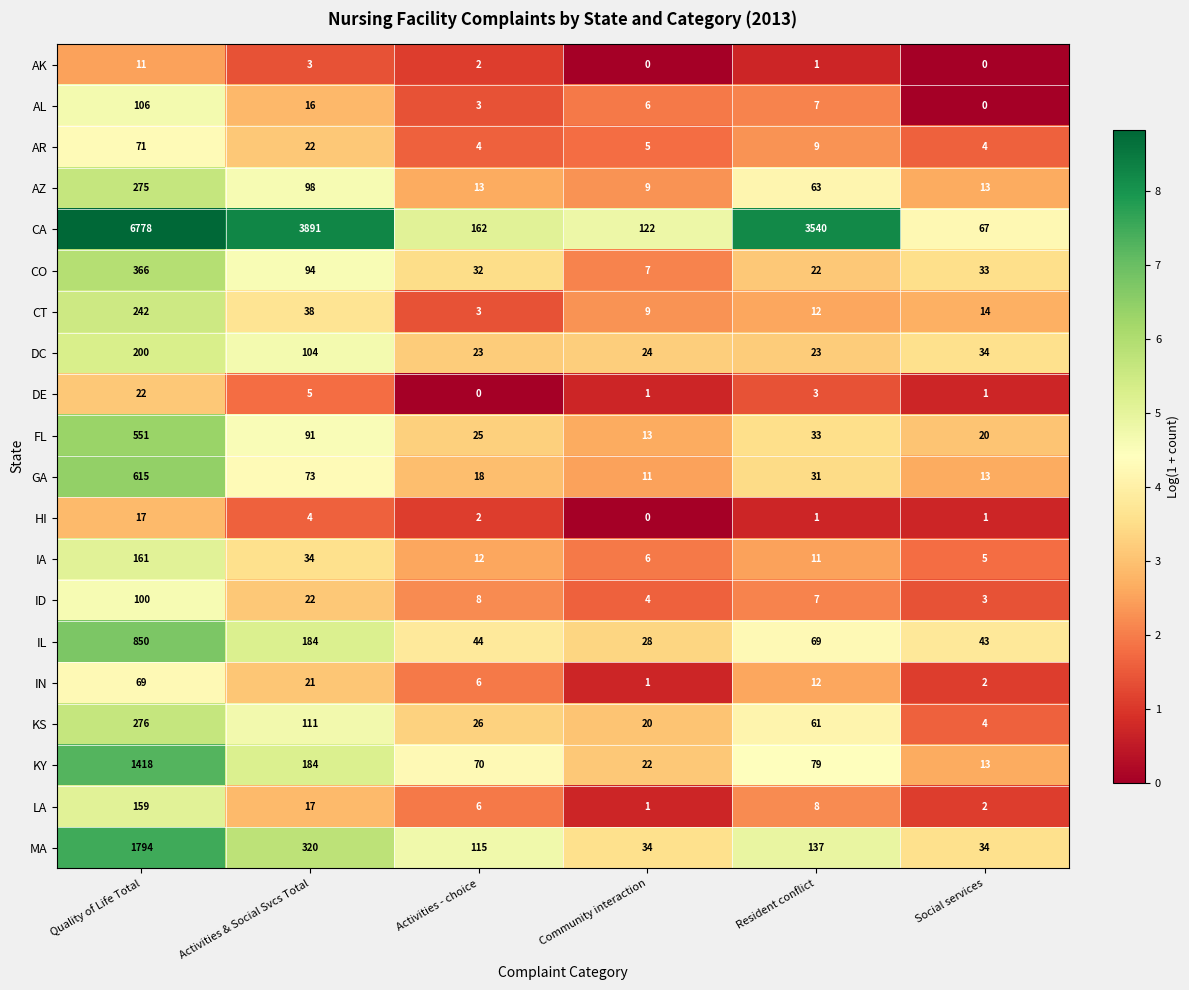

Rank the series by their maximum value, from highest to lowest.

CA, MA, KY, IL, GA, FL, CO, KS, AZ, CT, DC, IA, LA, AL, ID, AR, IN, DE, HI, AK